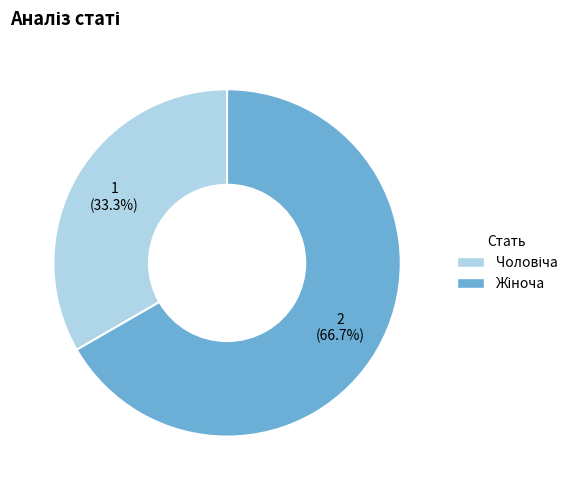

Does any single category account for the majority?

Yes